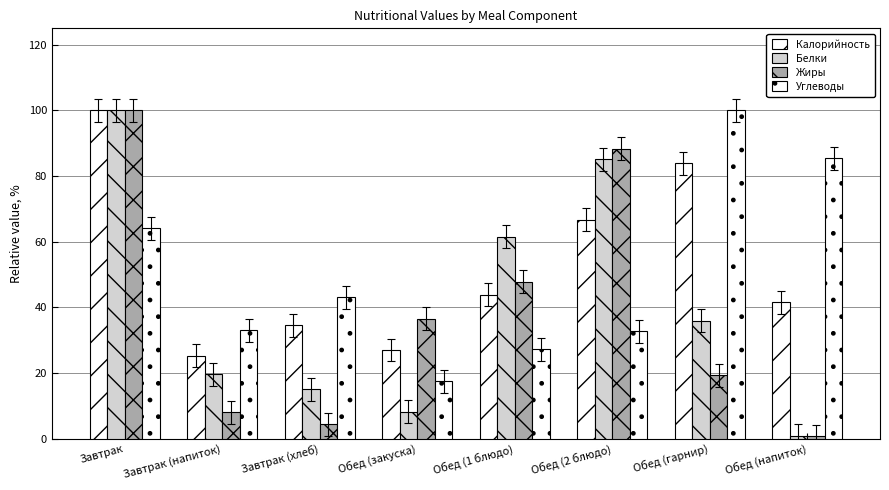

How many bars are there in each group?

4